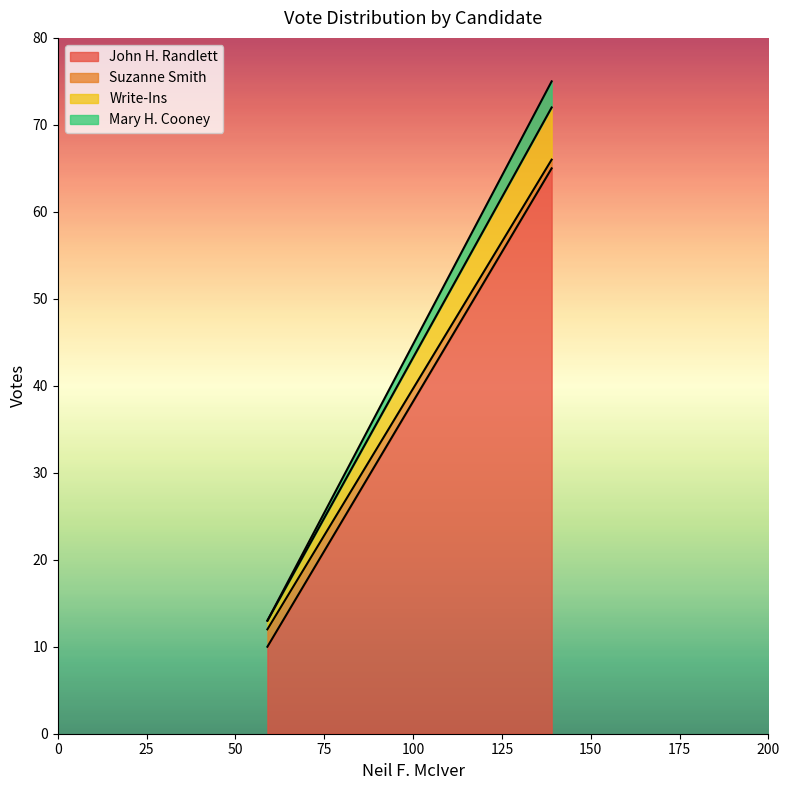

Does the chart display data point markers on the line(s)?

No